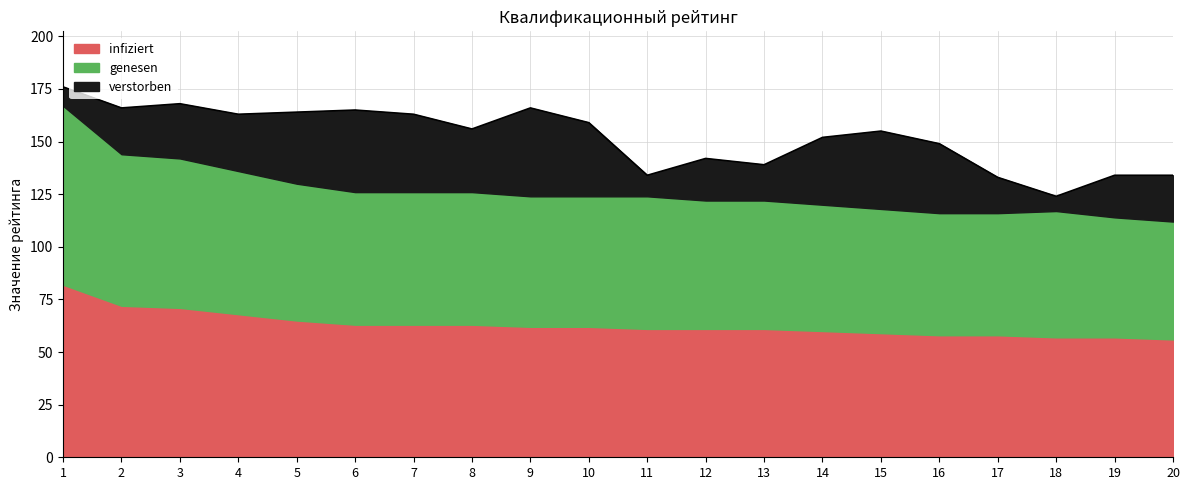

How many series are shown in this chart?

3